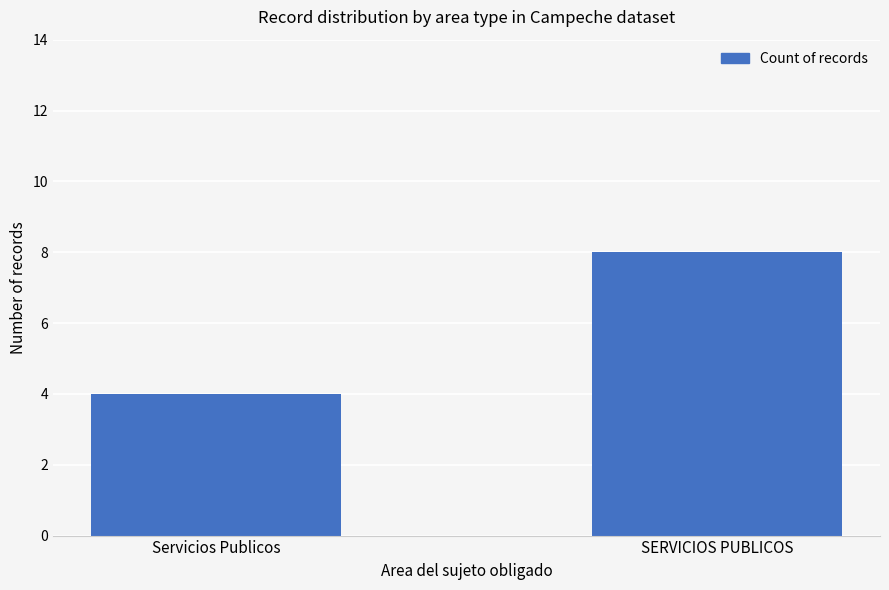

What is the ratio of the value at SERVICIOS PUBLICOS to the value at Servicios Publicos?

2.0